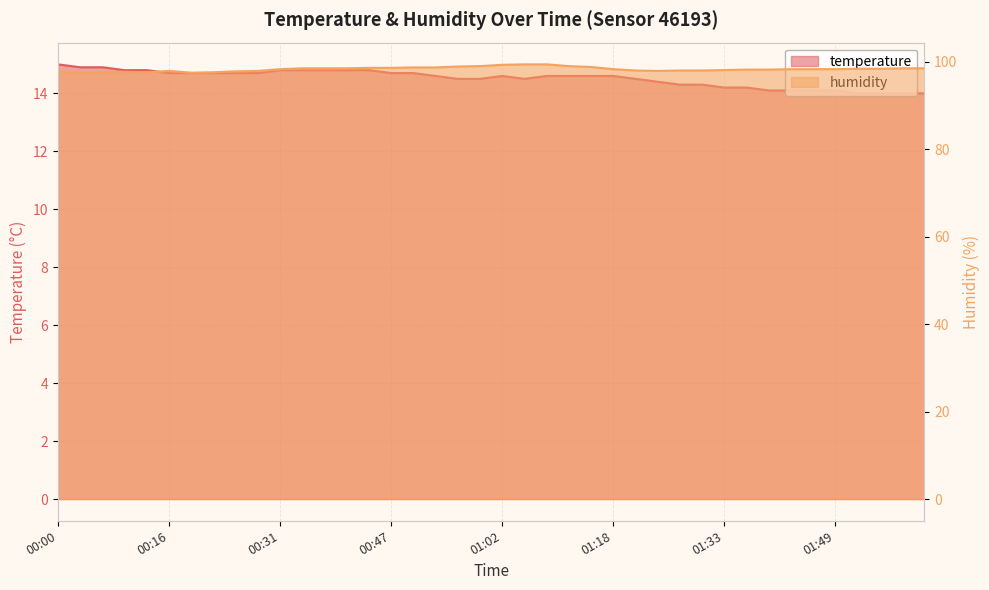

How many lines are shown in the chart?

2